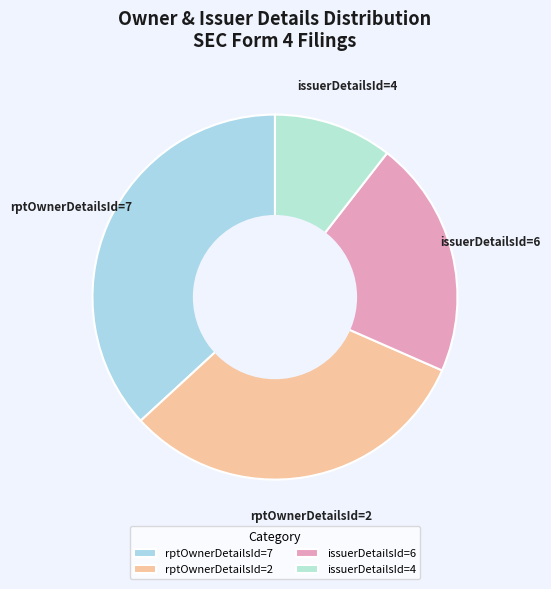

Which has a higher value, rptOwnerDetailsId=7 or issuerDetailsId=6?

rptOwnerDetailsId=7